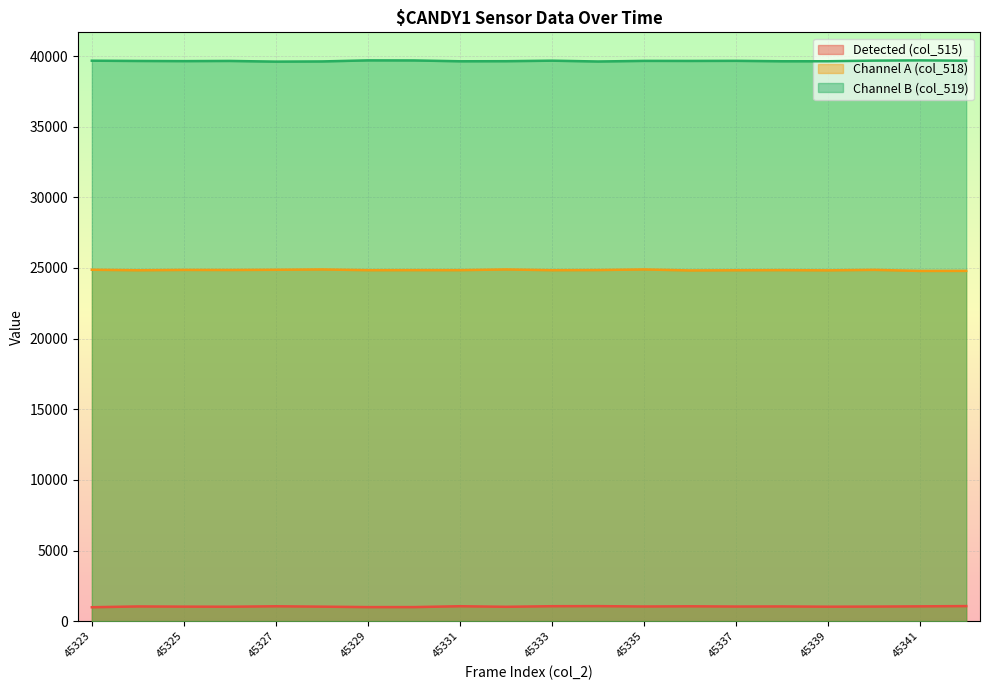

Which series changed the most between 45326 and 45338?

col_519